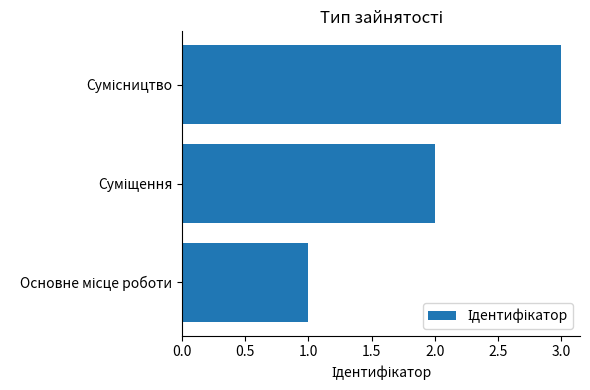

What is the sum of all values?

6